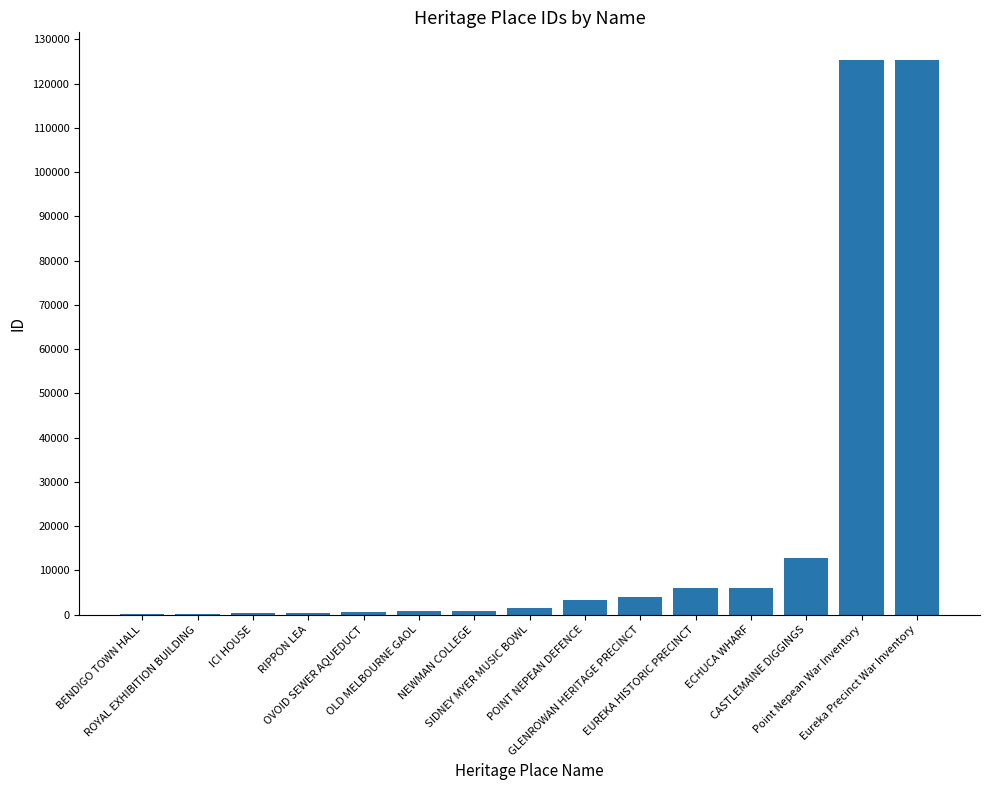

What is the sum of all values?

287772